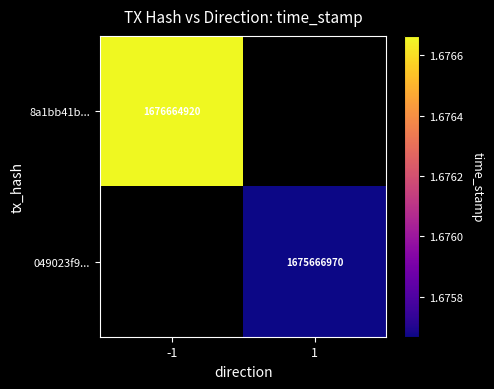

At how many categories does at least one series exceed 1675853791?

1